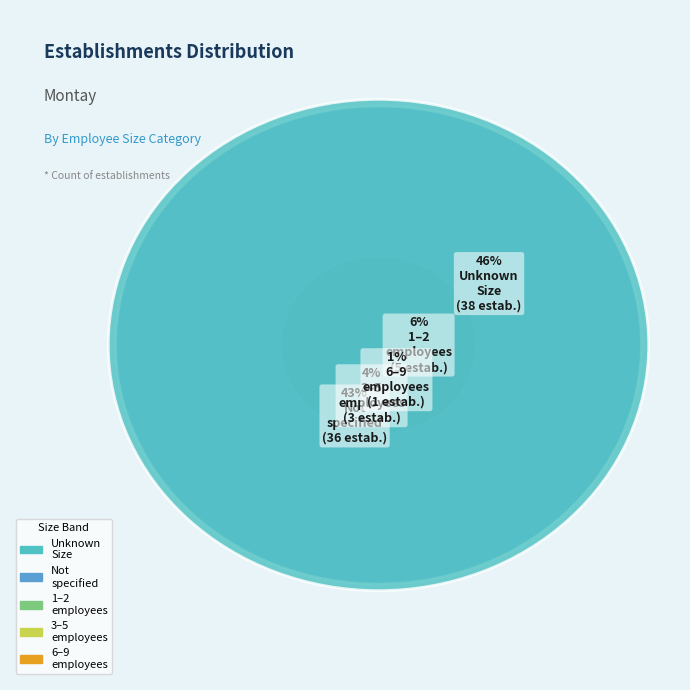

To the nearest percent, what is the difference between the largest and smallest slice percentages?

45%